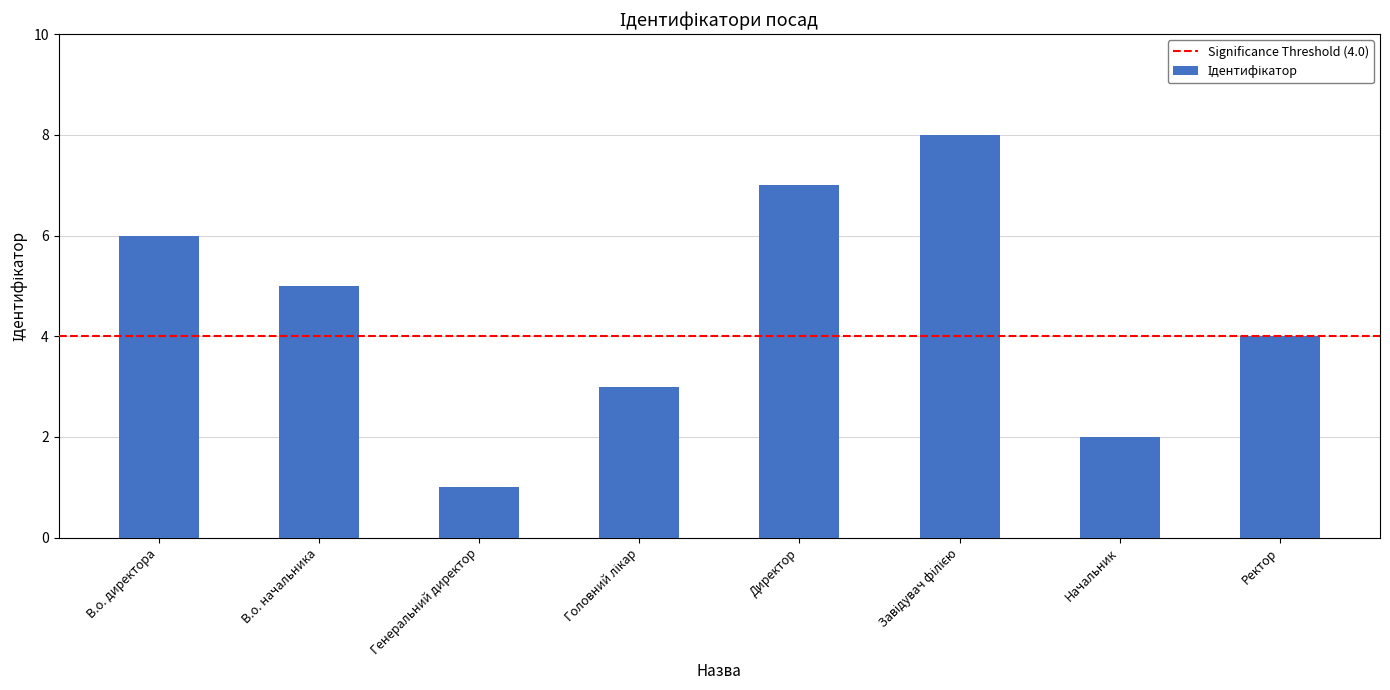

Does the chart contain stacked bars?

No